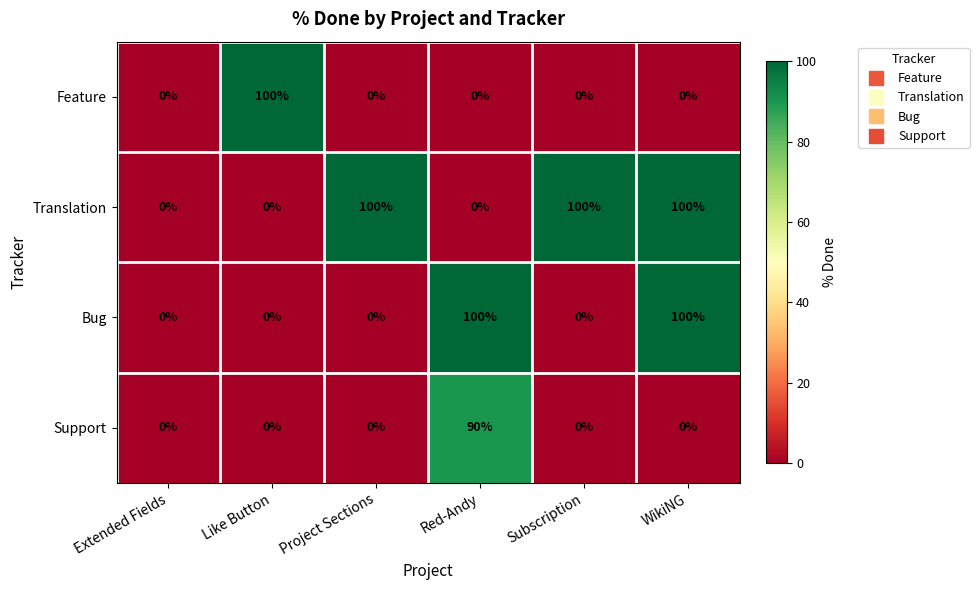

True or false: Support has a value of 40 at Red-Andy.

False